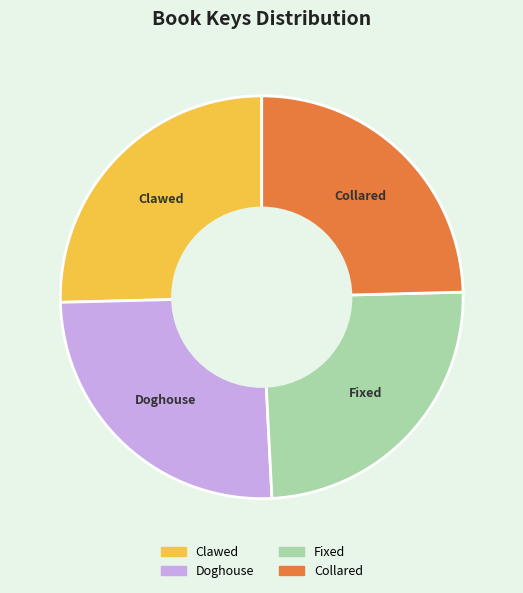

Is Fixed the majority of the pie?

No